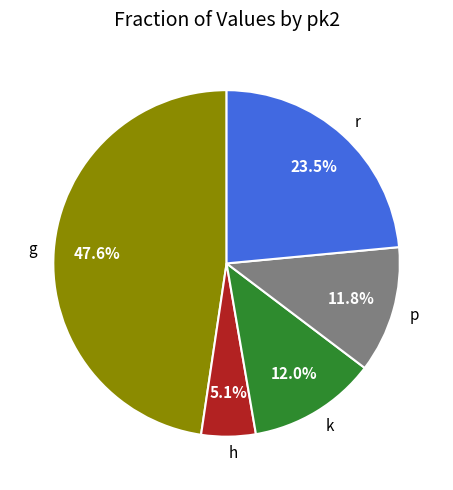

True or false: p accounts for 12% of the total.

True